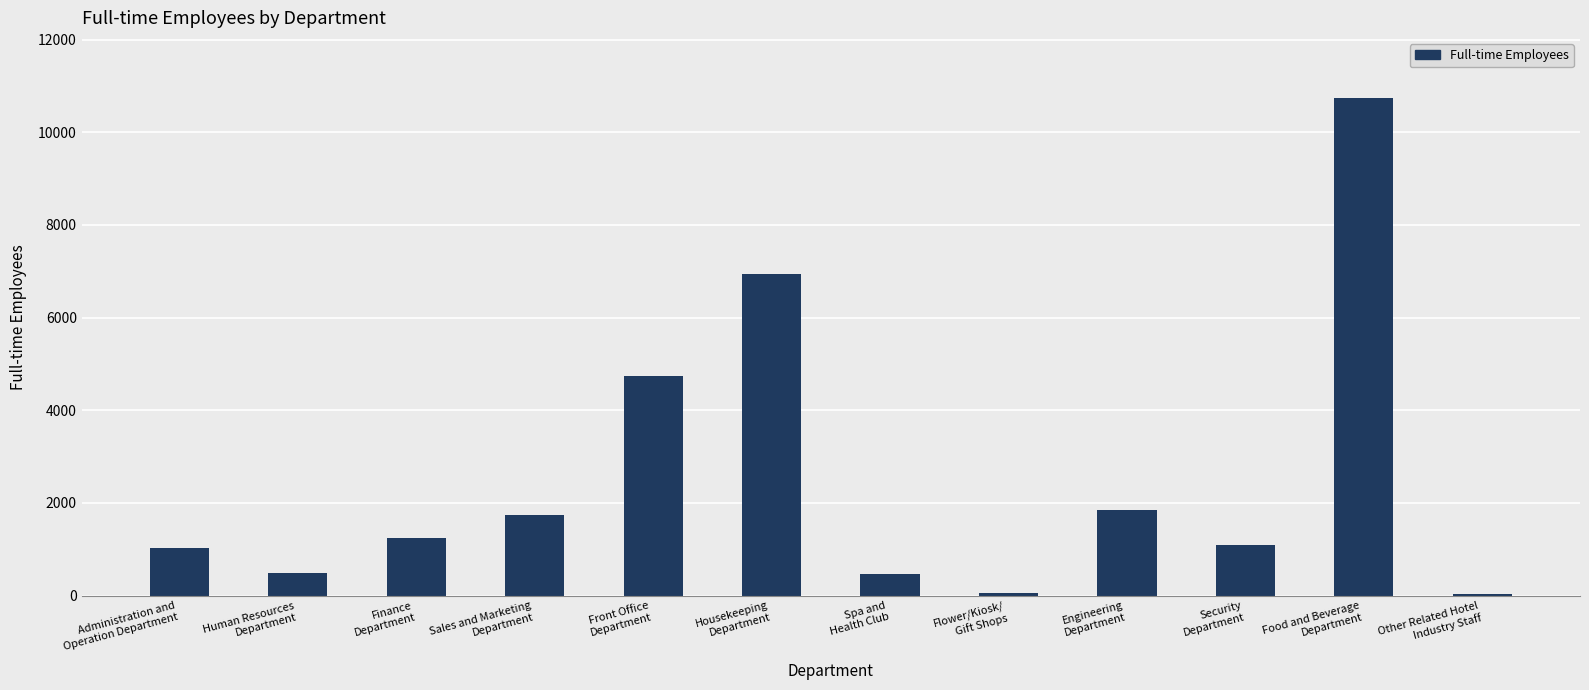

True or false: the data shows 37 at Other Related Hotel
Industry Staff.

True